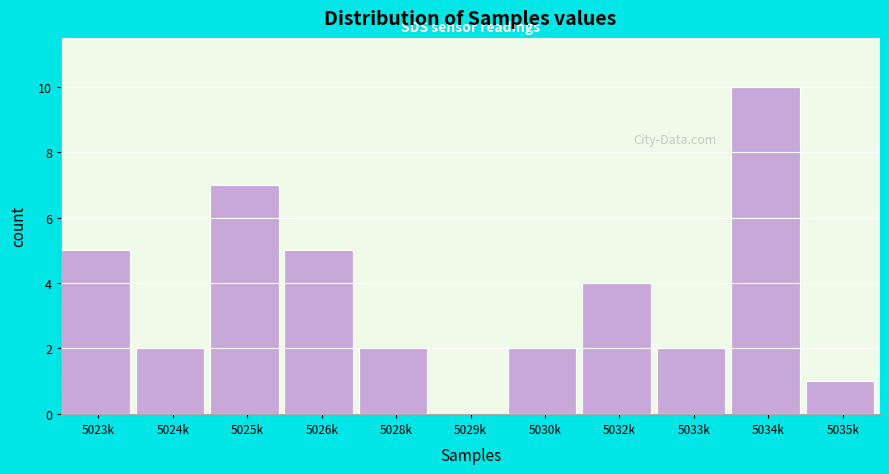

Reading left to right, transcribe all the data shown in this chart.

5023k=5	5024k=2	5025k=7	5026k=5	5028k=2	5029k=0	5030k=2	5032k=4	5033k=2	5034k=10	5035k=1